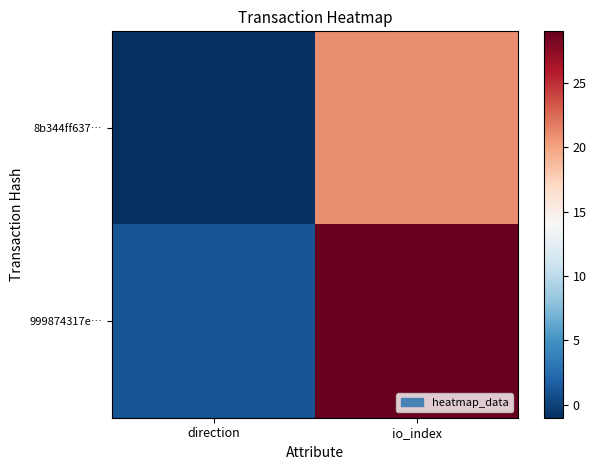

Reading left to right, transcribe all the data shown in this chart.

8b344ff637…: direction=-1	io_index=21
999874317e…: direction=1	io_index=29